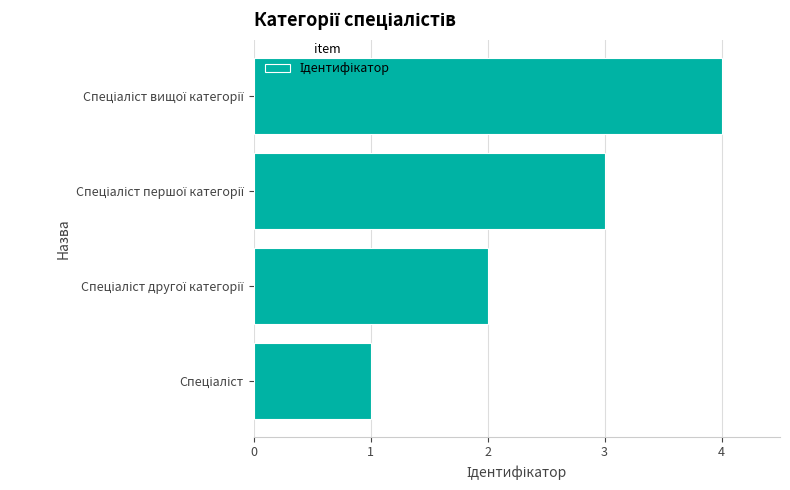

What is the greatest value displayed?

4